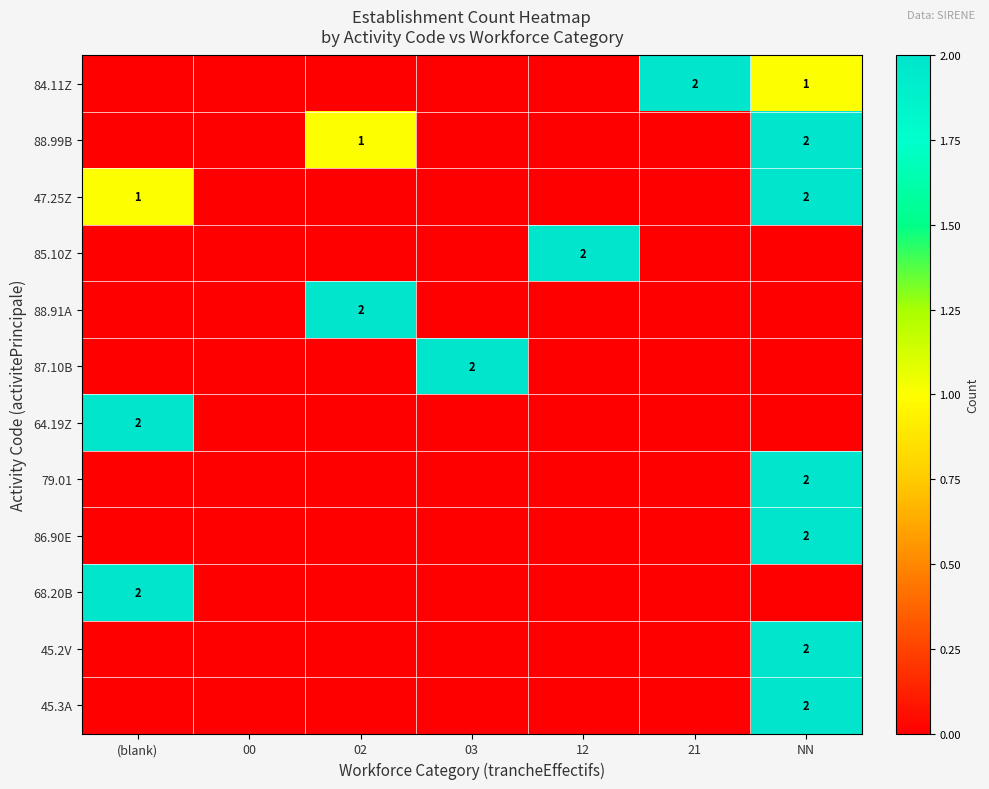

What is the difference between the second highest and minimum values in the 47.25Z series?

1